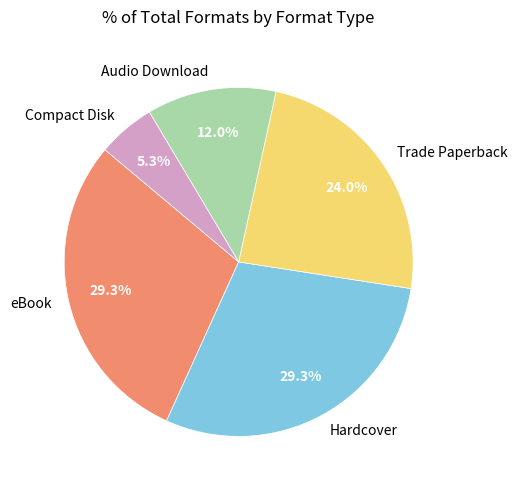

To the nearest percent, what is the difference between the largest and smallest slice percentages?

24%